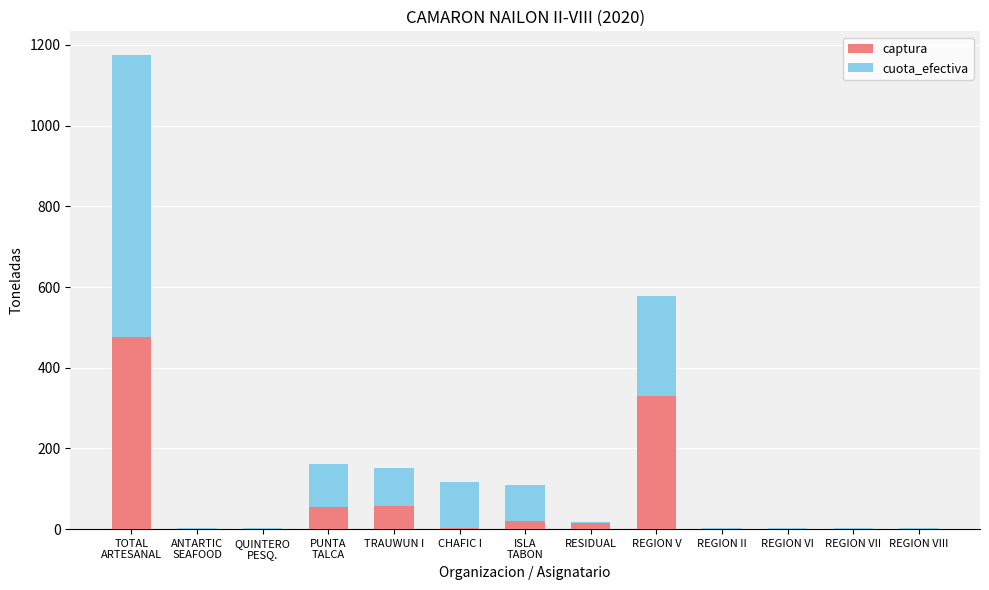

Is it true that captura equals -161.6 at REGION VII?

False